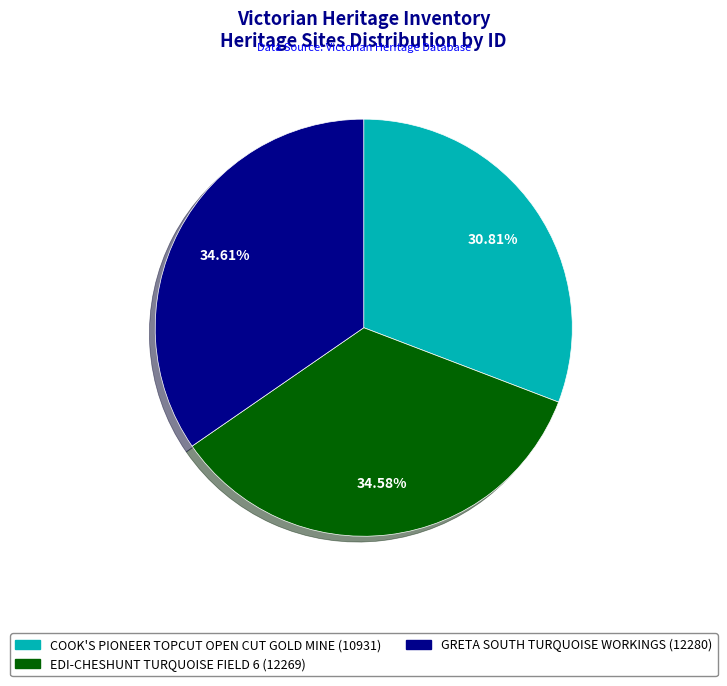

Do GRETA SOUTH TURQUOISE WORKINGS and EDI-CHESHUNT TURQUOISE FIELD 6 together represent more than half of the pie?

Yes